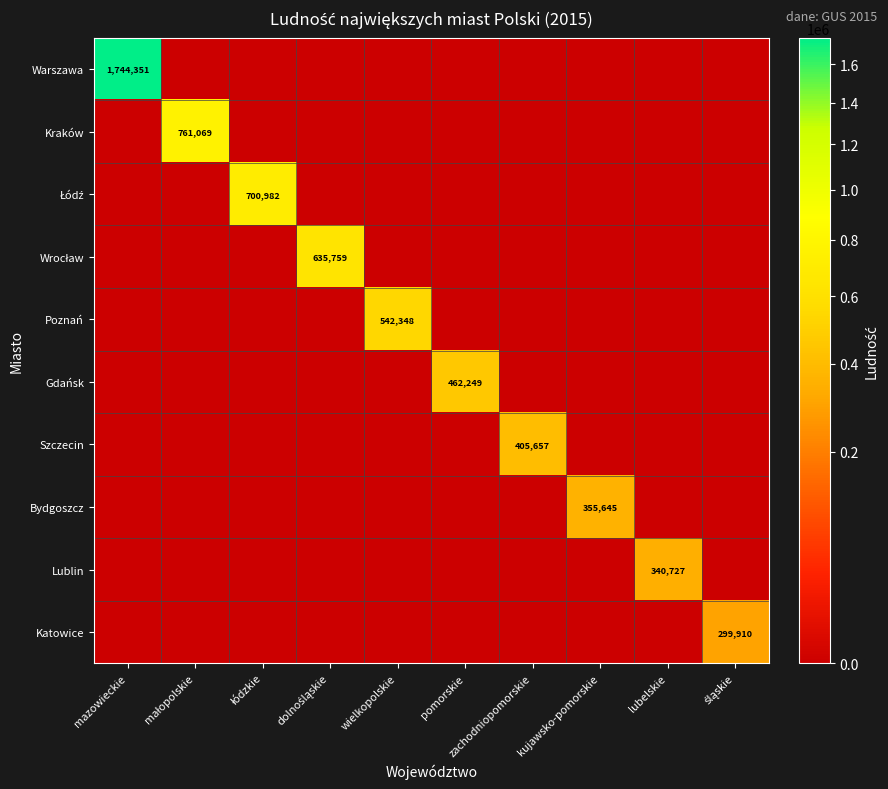

At pomorskie, list the series in order from smallest to largest.

Warszawa, Kraków, Łódź, Wrocław, Poznań, Szczecin, Bydgoszcz, Lublin, Katowice, Gdańsk